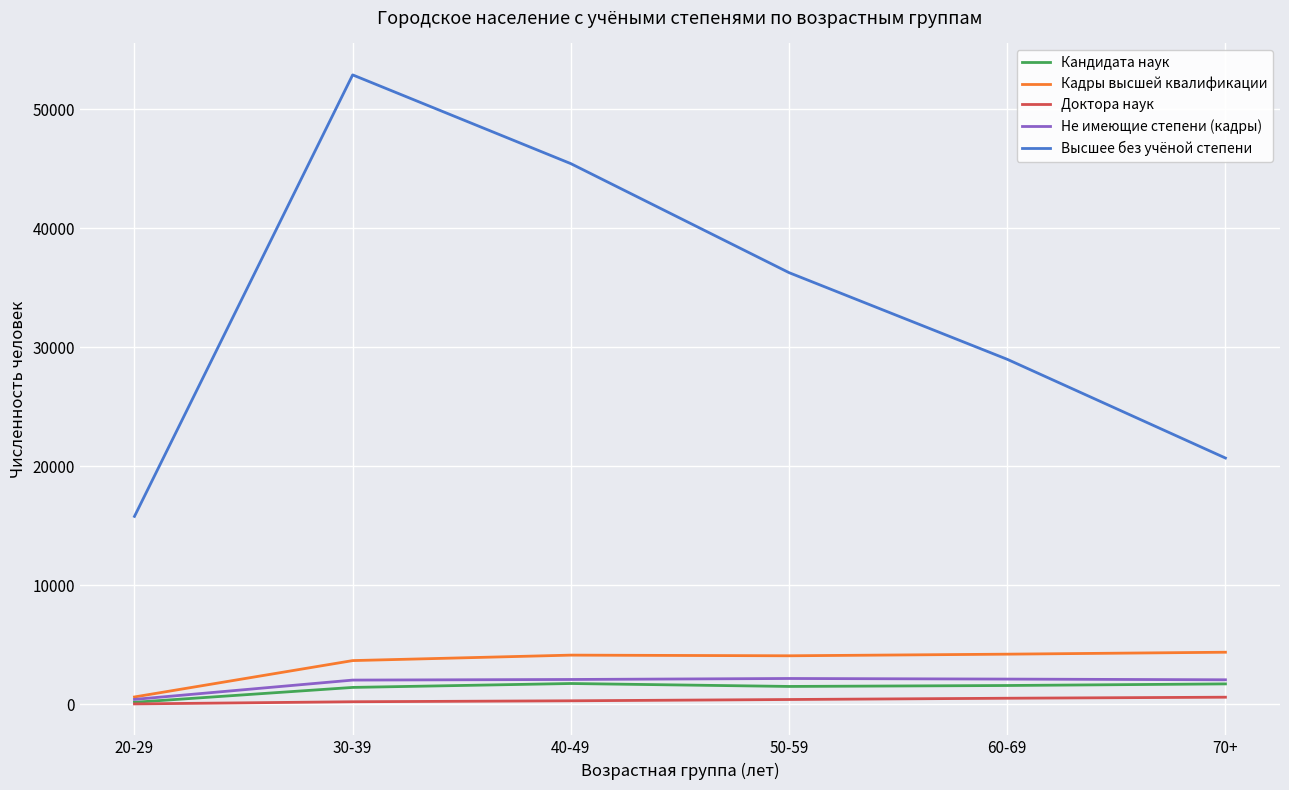

What position from the right is 20-29?

6